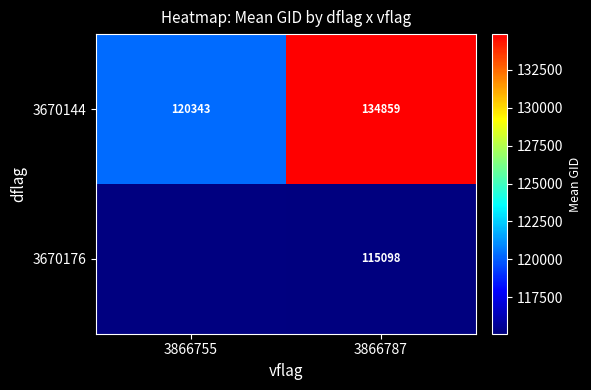

At which category is the sum across all series the highest?

3866787